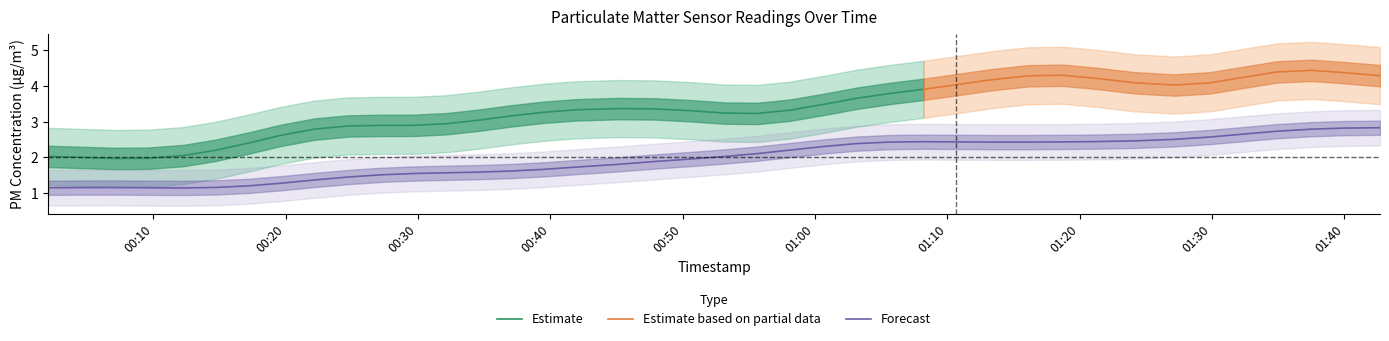

In P2, how many points are lower than both neighbors (excluding endpoints)?

10